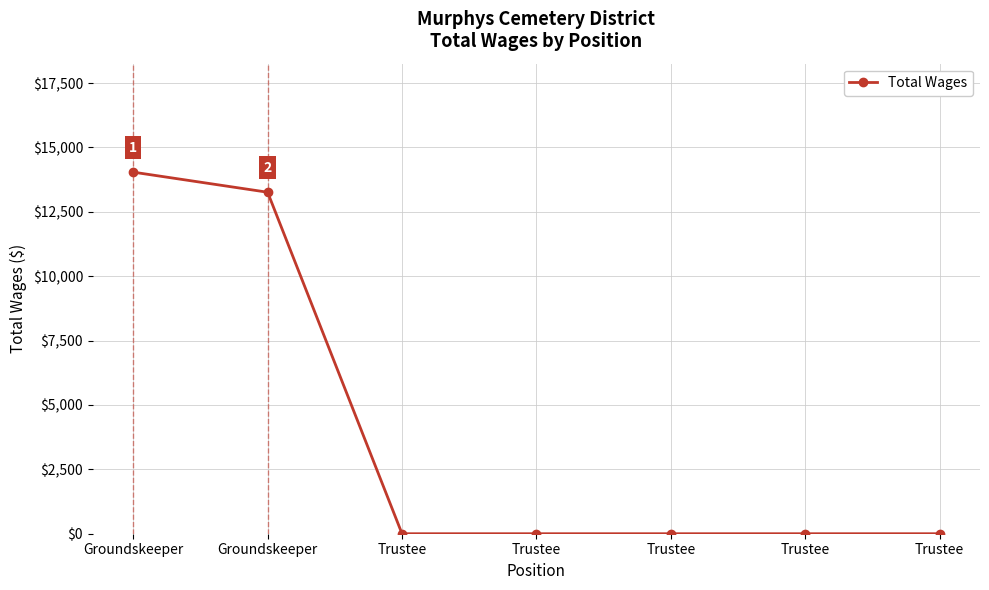

The chart shows a value of 0 at Trustee. True or false?

True